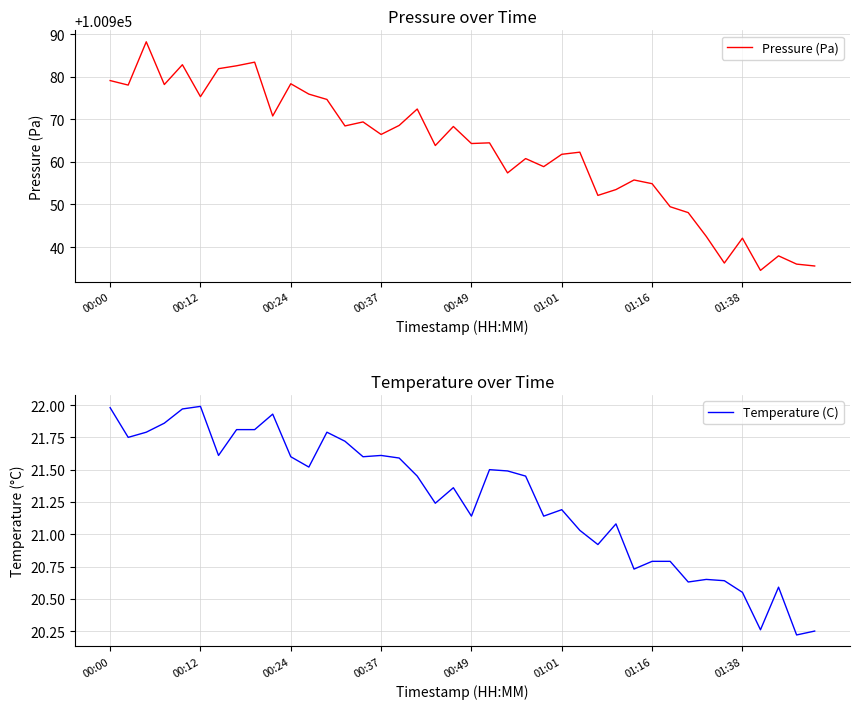

Where is Temperature (C) nearest to the value 21?

26